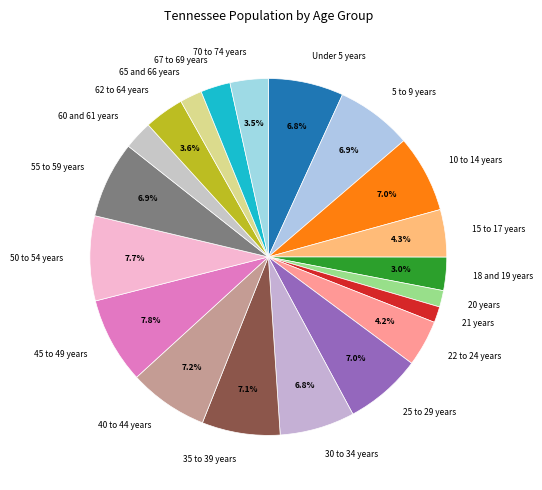

Does any single category account for the majority?

No